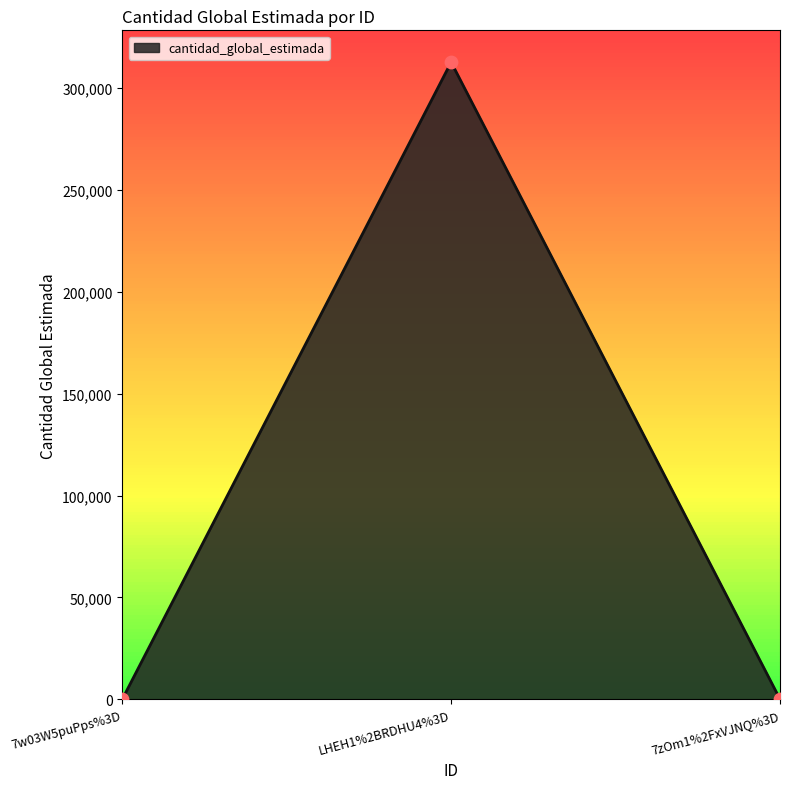

Approximately how many times larger is the value at LHEH1%2BRDHU4%3D compared to 7zOm1%2FxVJNQ%3D?

8688.1